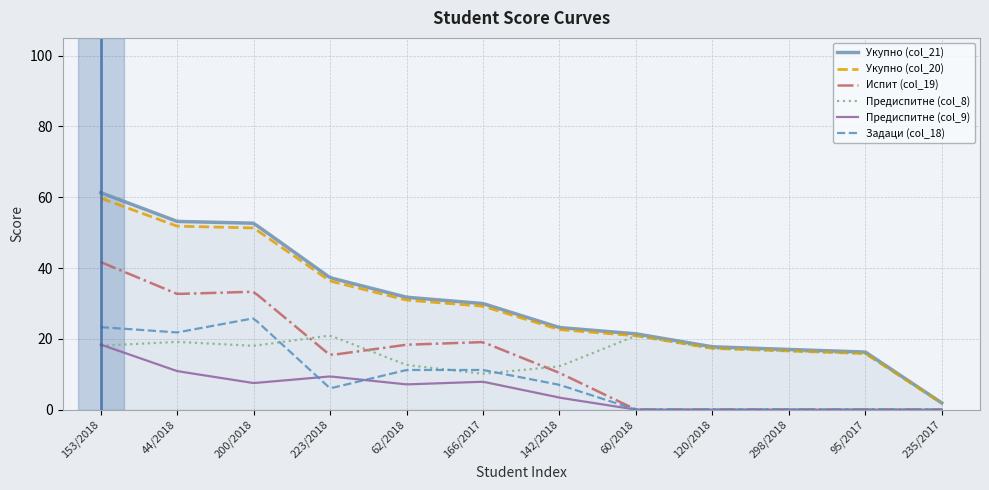

Which series has the largest range (max minus min)?

Укупно (col_21)